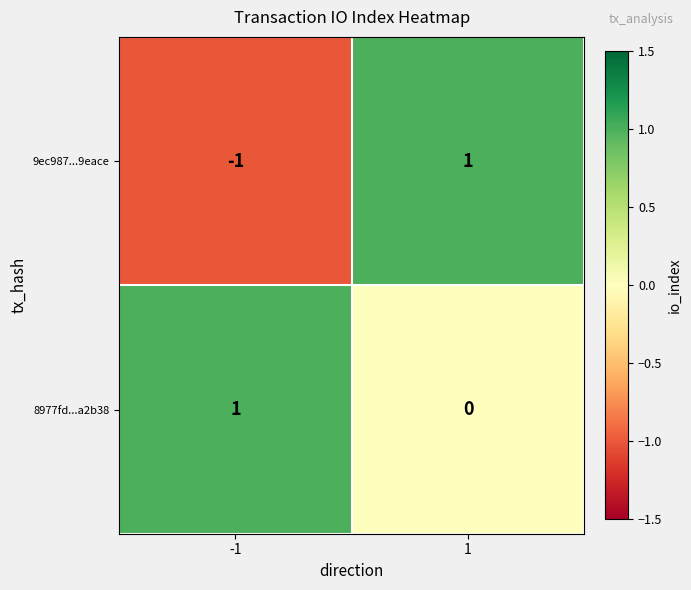

Is it true that 8977fd...a2b38 equals 1 at -1?

True